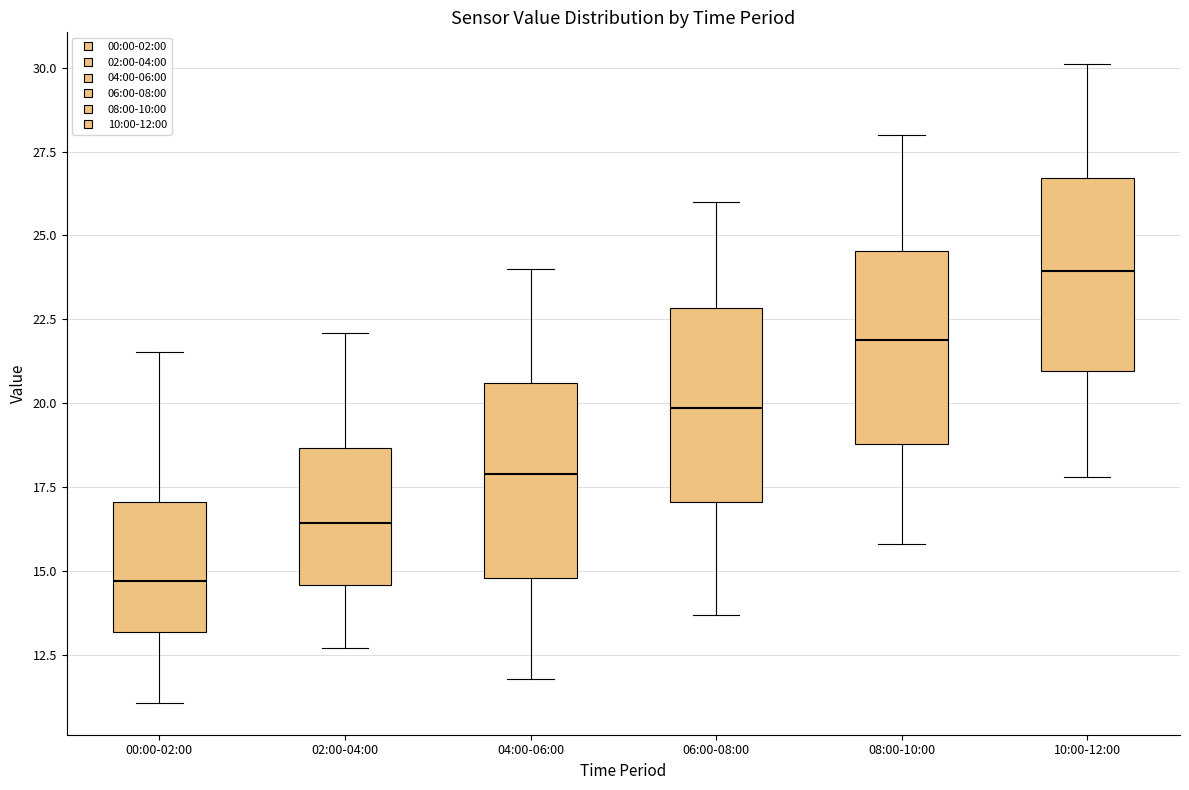

Reading left to right, read every box against the y-axis: the position of its median line, the range the box covers, and the ends of its whiskers. The values are not printed on the chart, so give them approximately, as read against the axis.

00:00-02:00: median 14.5, box 13.0 to 17.0, whiskers 11.0 to 21.5
02:00-04:00: median 16.5, box 14.5 to 18.5, whiskers 12.5 to 22.0
04:00-06:00: median 18.0, box 15.0 to 20.5, whiskers 12.0 to 24.0
06:00-08:00: median 20.0, box 17.0 to 23.0, whiskers 13.5 to 26.0
08:00-10:00: median 22.0, box 19.0 to 24.5, whiskers 16.0 to 28.0
10:00-12:00: median 24.0, box 21.0 to 26.5, whiskers 18.0 to 30.0